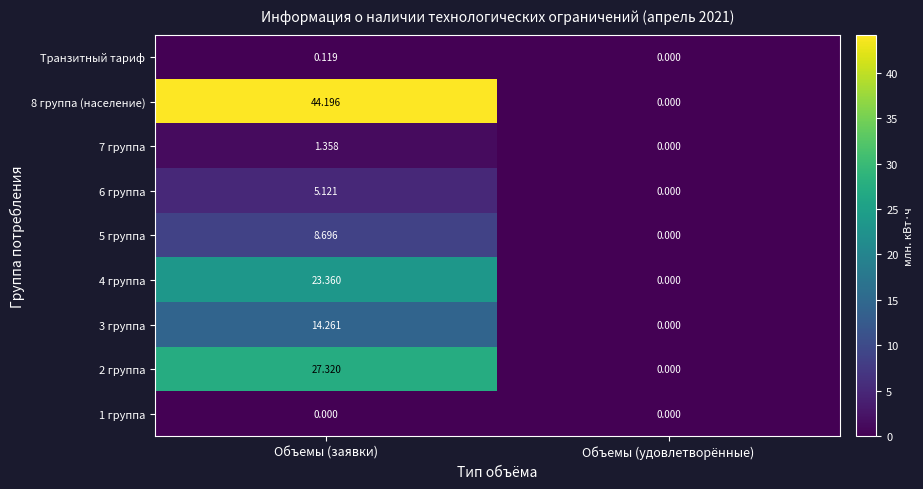

Which category has the highest value in the Транзитный тариф series?

Объемы (заявки)